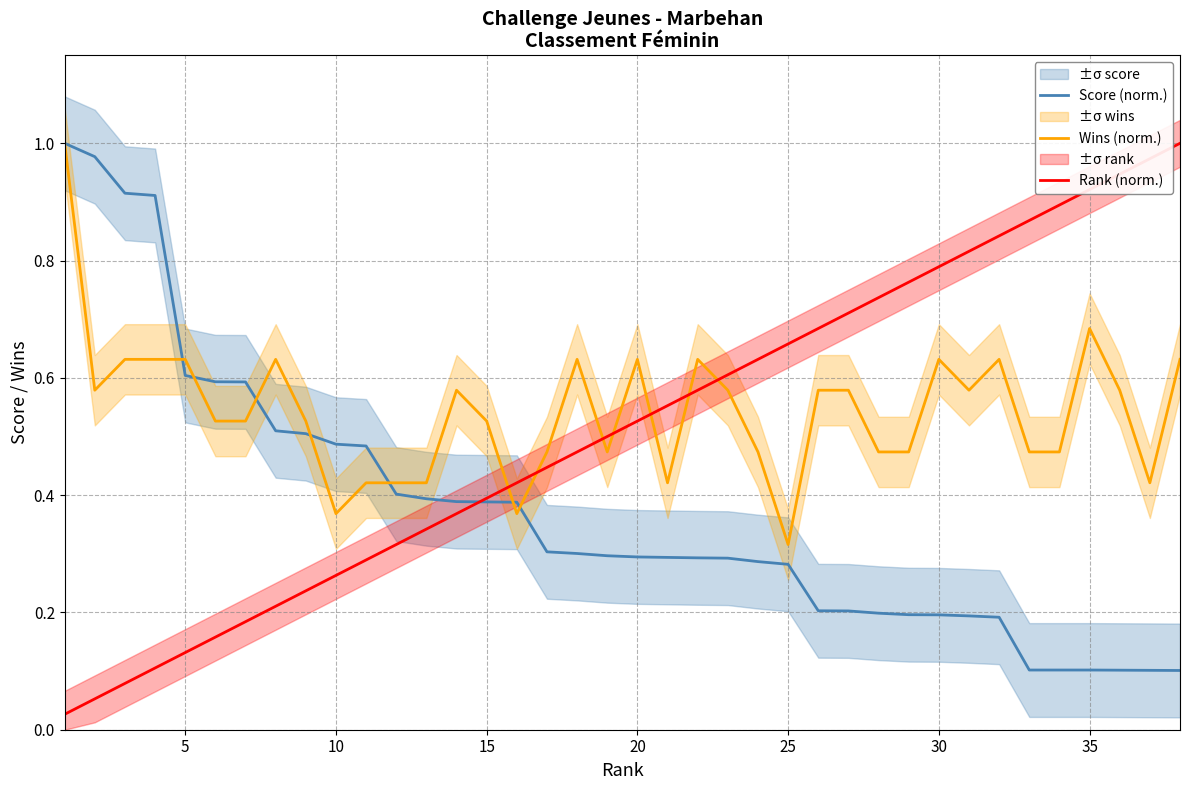

After their last crossing, which series has the higher values: Rank (norm.) or Wins (norm.)?

Rank (norm.)